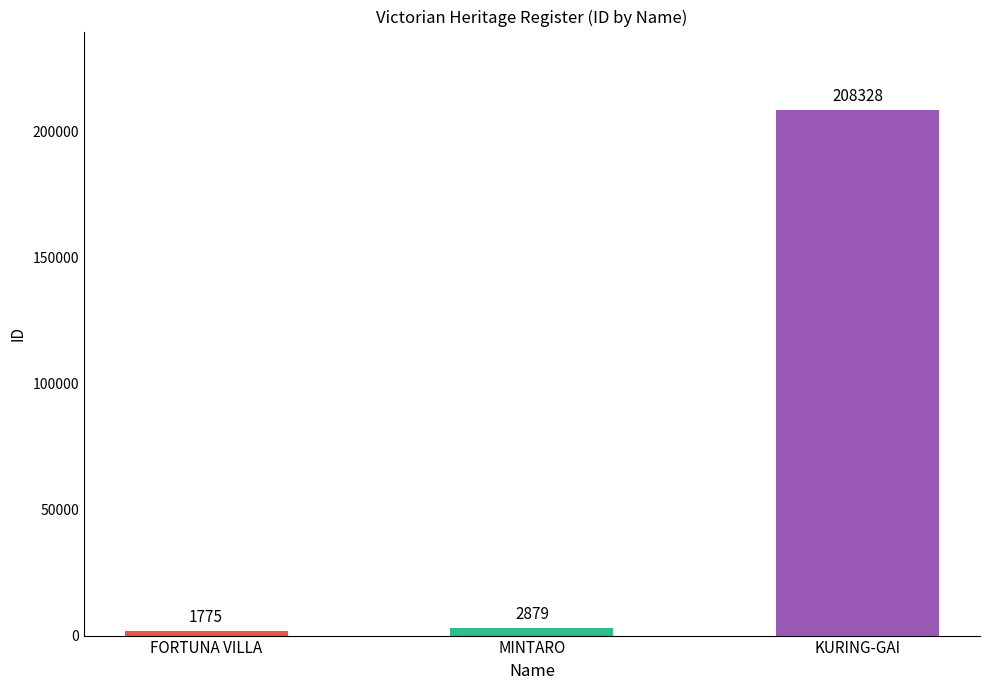

Read the value at KURING-GAI, to the nearest 100.

208300